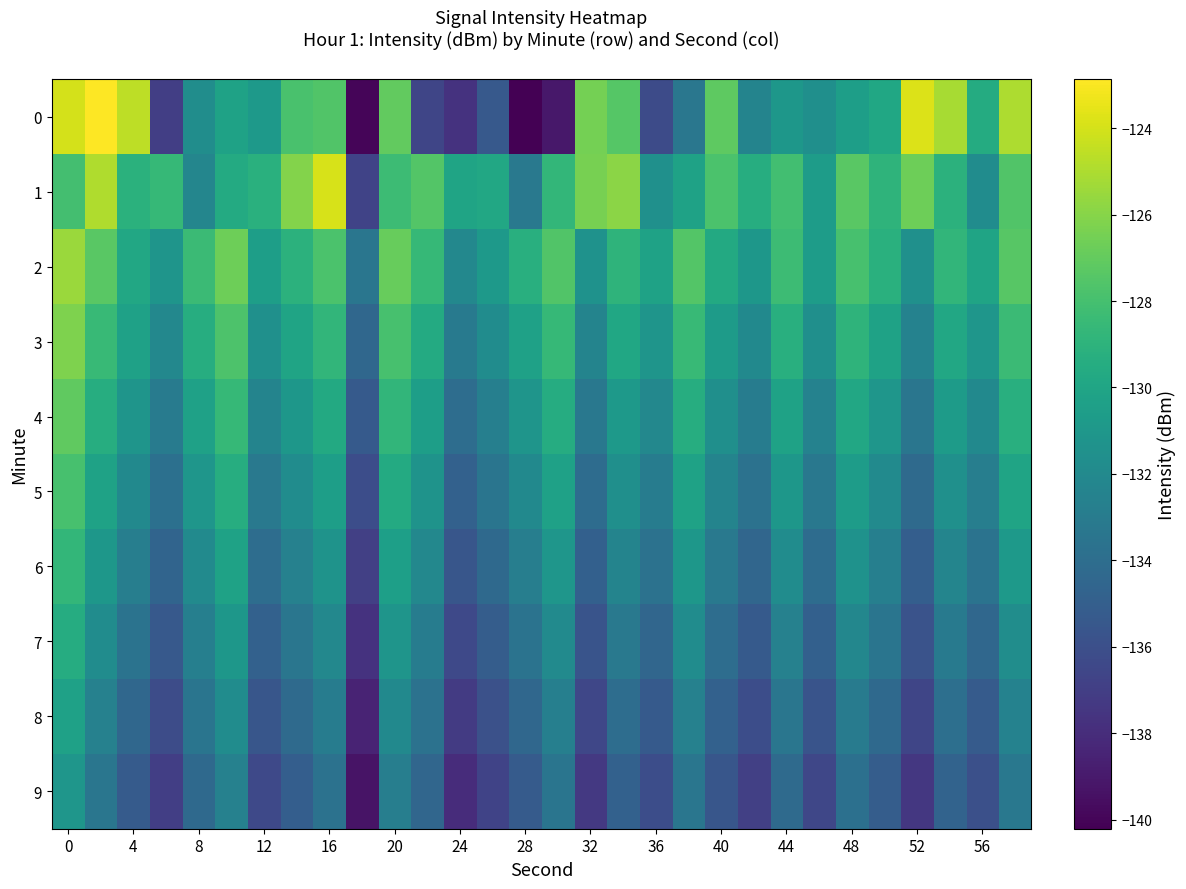

Reading left to right, list all the values displayed in this chart.

0: -124.0	-122.9	-124.6	-137.0	-131.7	-130.2	-130.9	-127.8	-127.6	-140.0	-127.1	-136.6	-137.6	-135.4	-140.2	-139.1	-126.5	-127.4	-136.3	-133.3	-127.2	-132.4	-131.0	-131.6	-130.5	-129.9	-123.8	-125.2	-129.6	-125.0
1: -128.1	-124.9	-129.2	-128.6	-132.2	-129.6	-129.2	-126.1	-123.9	-136.7	-128.3	-127.5	-130.1	-129.8	-133.2	-128.7	-126.4	-125.9	-131.5	-130.2	-127.8	-129.4	-128.1	-130.6	-127.3	-128.9	-126.7	-129.1	-131.8	-127.6
2: -125.5	-127.3	-129.8	-131.2	-128.4	-126.7	-130.5	-129.1	-127.8	-133.4	-126.9	-128.6	-132.1	-130.8	-129.3	-127.6	-131.4	-128.9	-130.2	-127.5	-129.7	-131.0	-128.3	-130.6	-127.9	-129.2	-131.5	-128.8	-130.1	-127.4
3: -126.2	-128.5	-130.3	-132.1	-129.4	-127.7	-131.5	-130.1	-128.8	-134.4	-127.9	-129.6	-133.1	-131.8	-130.3	-128.6	-132.4	-129.9	-131.2	-128.5	-130.7	-132.0	-129.3	-131.6	-128.9	-130.2	-132.5	-129.8	-131.1	-128.4
4: -127.1	-129.4	-131.2	-133.0	-130.3	-128.6	-132.4	-131.0	-129.7	-135.3	-128.8	-130.5	-134.0	-132.7	-131.2	-129.5	-133.3	-130.8	-132.1	-129.4	-131.6	-132.9	-130.2	-132.5	-129.8	-131.1	-133.4	-130.7	-132.0	-129.3
5: -127.9	-130.2	-132.0	-133.8	-131.1	-129.4	-133.2	-131.8	-130.5	-136.1	-129.6	-131.3	-134.8	-133.5	-132.0	-130.3	-134.1	-131.6	-132.9	-130.2	-132.4	-133.7	-131.0	-133.3	-130.6	-131.9	-134.2	-131.5	-132.8	-130.1
6: -128.7	-131.0	-132.8	-134.6	-131.9	-130.2	-134.0	-132.6	-131.3	-136.9	-130.4	-132.1	-135.6	-134.3	-132.8	-131.1	-134.9	-132.4	-133.7	-131.0	-133.2	-134.5	-131.8	-134.1	-131.4	-132.7	-135.0	-132.3	-133.6	-130.9
7: -129.5	-131.8	-133.6	-135.4	-132.7	-131.0	-134.8	-133.4	-132.1	-137.7	-131.2	-132.9	-136.4	-135.1	-133.6	-131.9	-135.7	-133.2	-134.5	-131.8	-134.0	-135.3	-132.6	-134.9	-132.2	-133.5	-135.8	-133.1	-134.4	-131.7
8: -130.3	-132.6	-134.4	-136.2	-133.5	-131.8	-135.6	-134.2	-132.9	-138.5	-132.0	-133.7	-137.2	-135.9	-134.4	-132.7	-136.5	-134.0	-135.3	-132.6	-134.8	-136.1	-133.4	-135.7	-133.0	-134.3	-136.6	-133.9	-135.2	-132.5
9: -131.1	-133.4	-135.2	-137.0	-134.3	-132.6	-136.4	-135.0	-133.7	-139.3	-132.8	-134.5	-138.0	-136.7	-135.2	-133.5	-137.3	-134.8	-136.1	-133.4	-135.6	-136.9	-134.2	-136.5	-133.8	-135.1	-137.4	-134.7	-136.0	-133.3